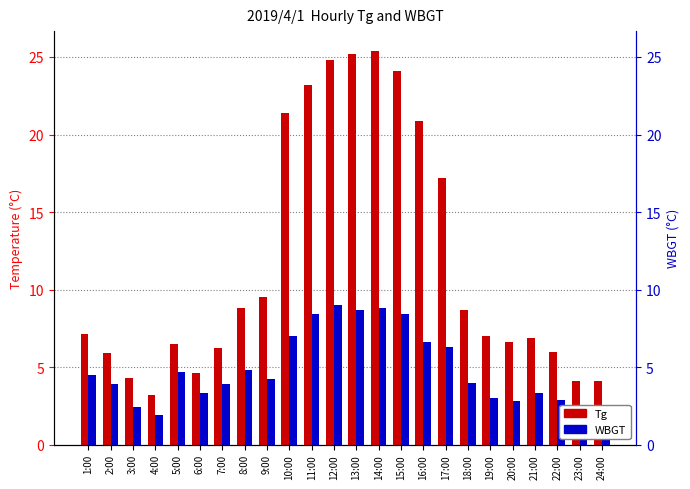

What is the difference between the maximum and minimum values in the Tg series?

22.2